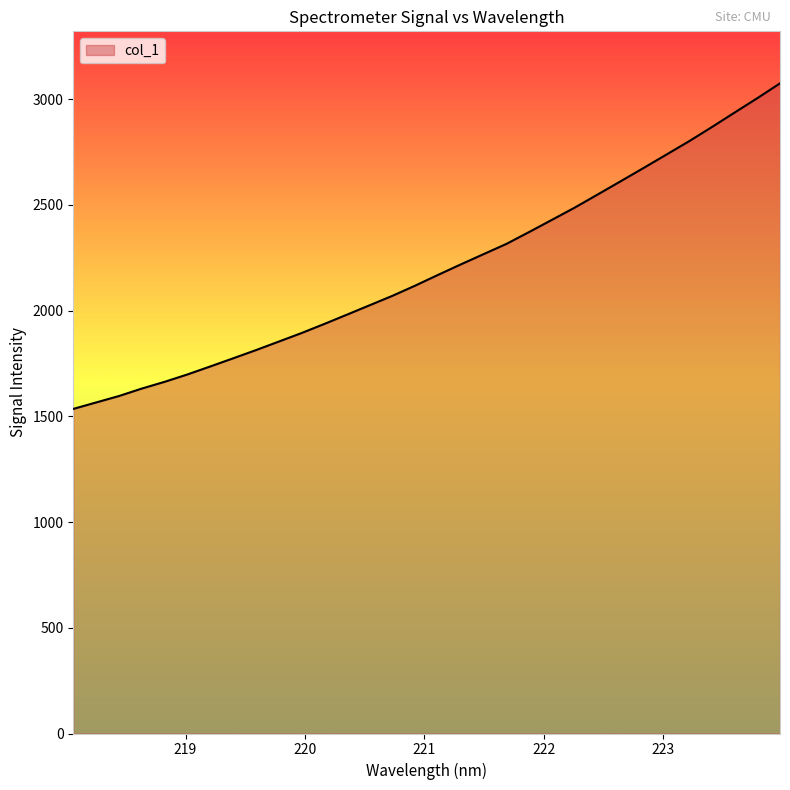

What is the maximum value shown in the chart?

3074.4